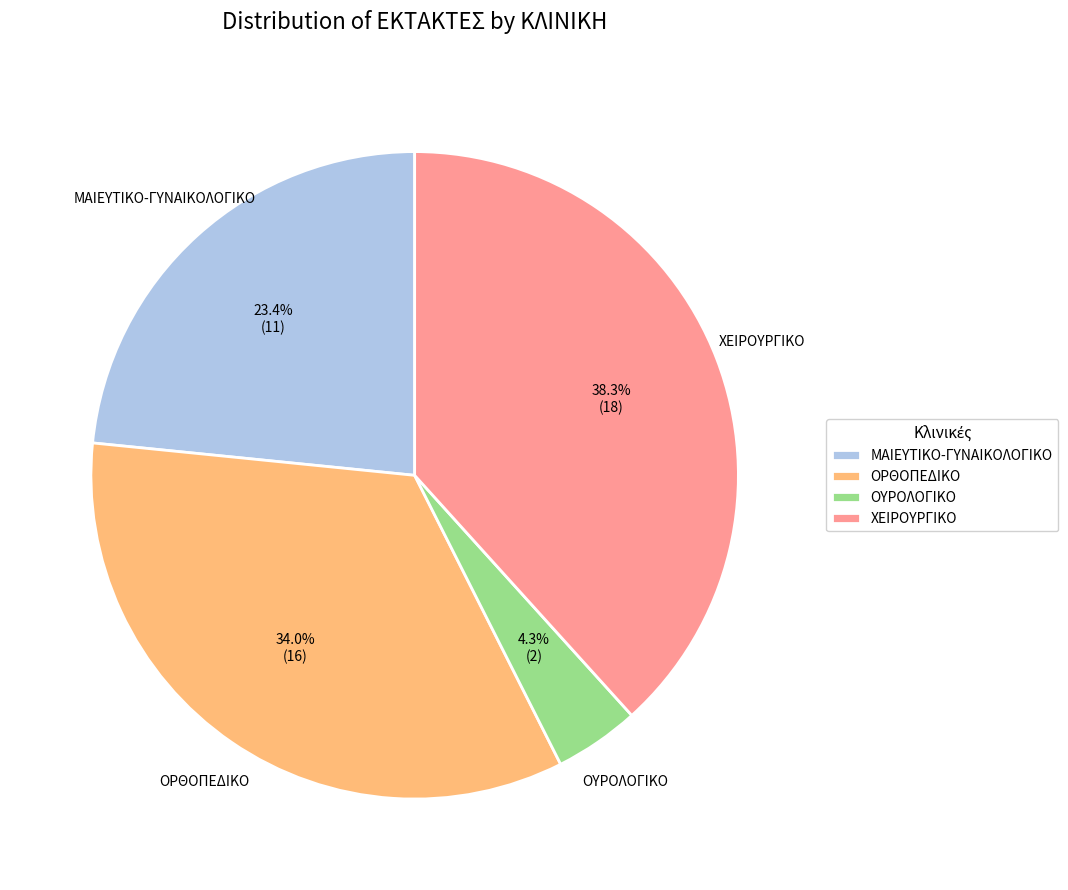

To the nearest percent, what is the difference between the largest and smallest slice percentages?

34%